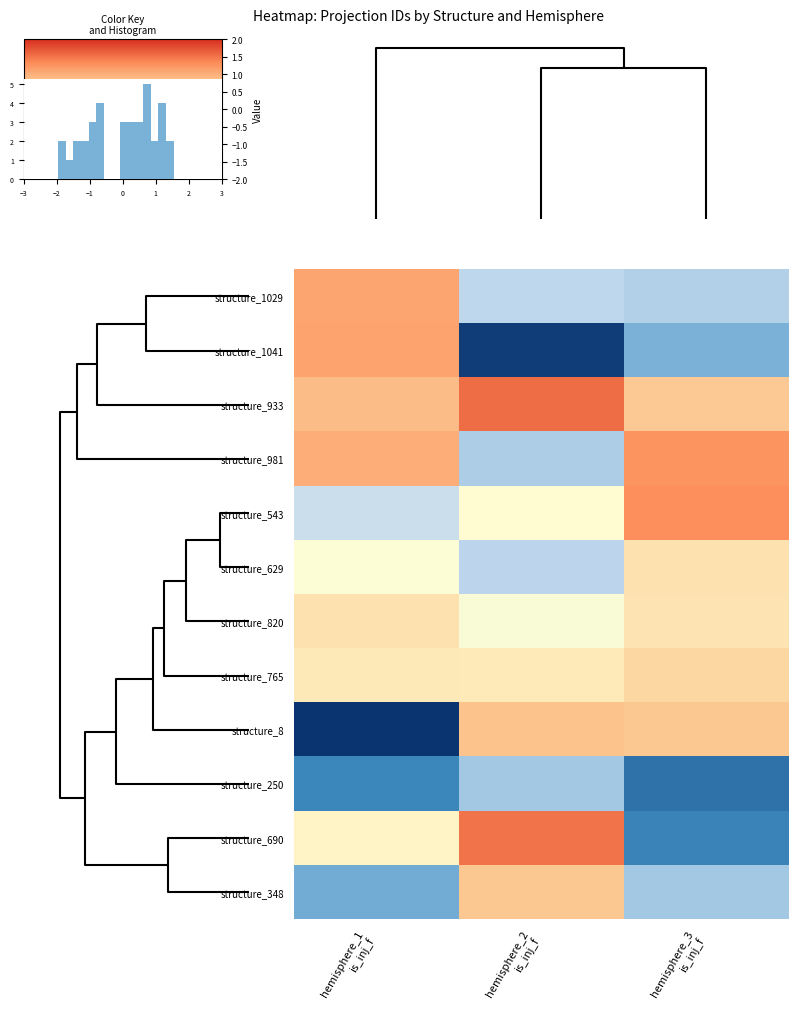

True or false: structure_981 has a value of 1.3 at hemisphere_3 is_inj_f.

True